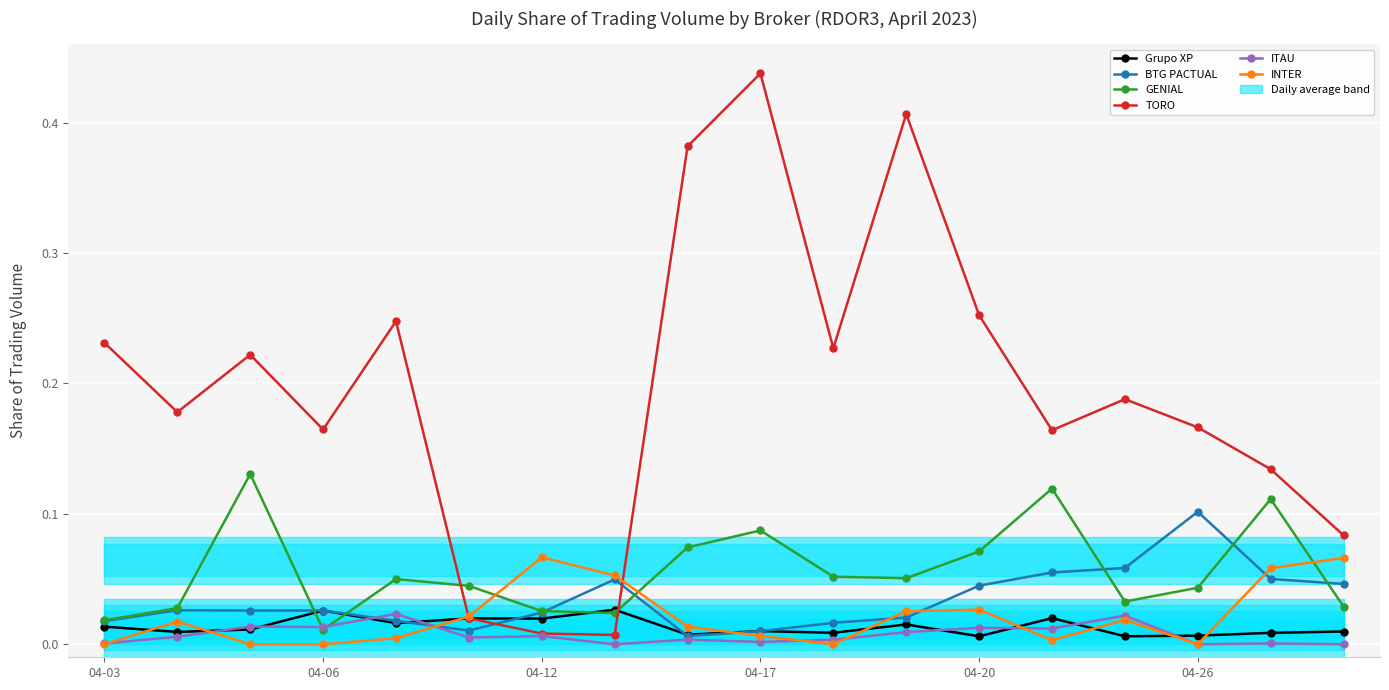

List the series in order of their peak value, lowest first.

ITAU, Grupo XP, INTER, BTG PACTUAL, GENIAL, TORO